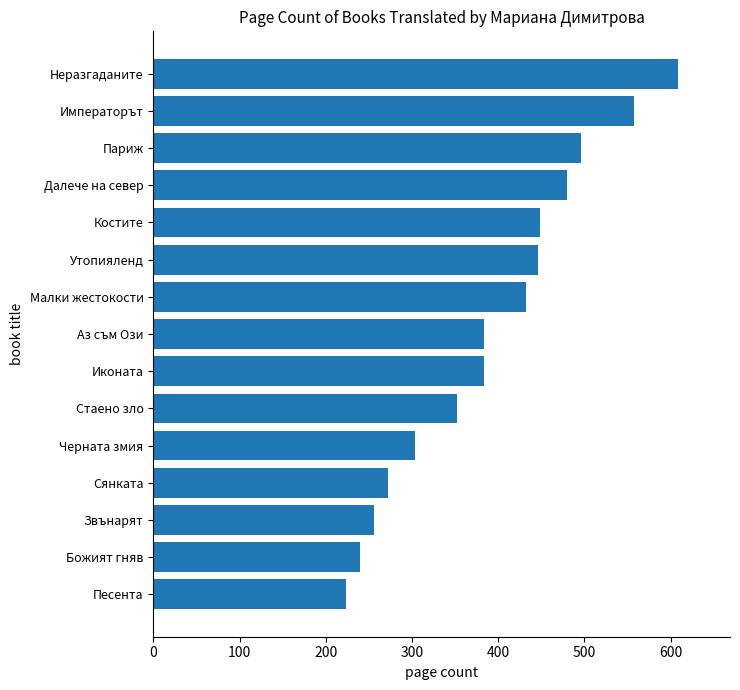

How many categories are shown in the chart?

15